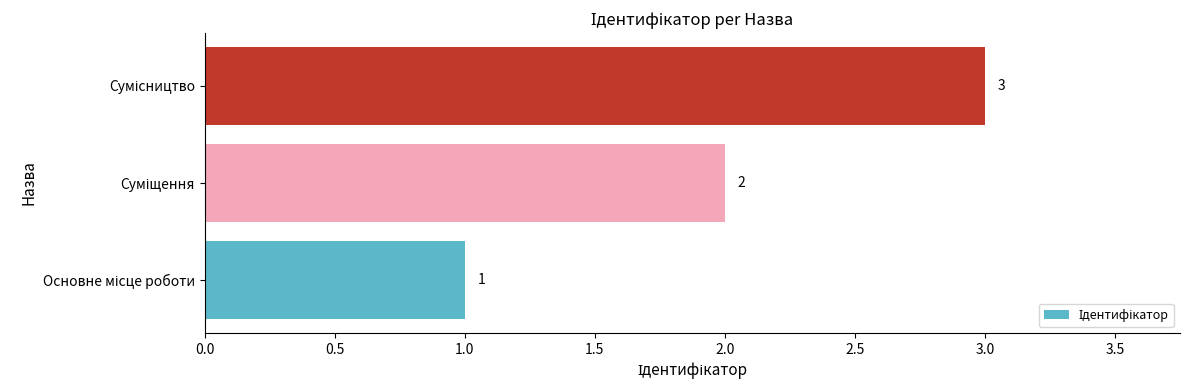

What is the maximum value shown in the chart?

3